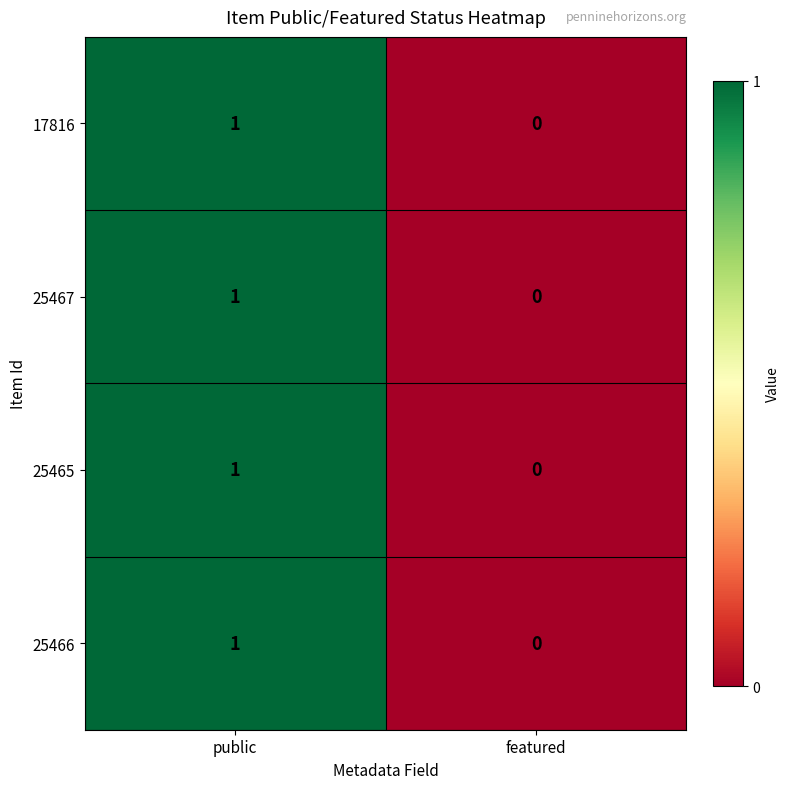

Reading right to left, list all the values displayed in this chart.

17816: 0	1
25467: 0	1
25465: 0	1
25466: 0	1